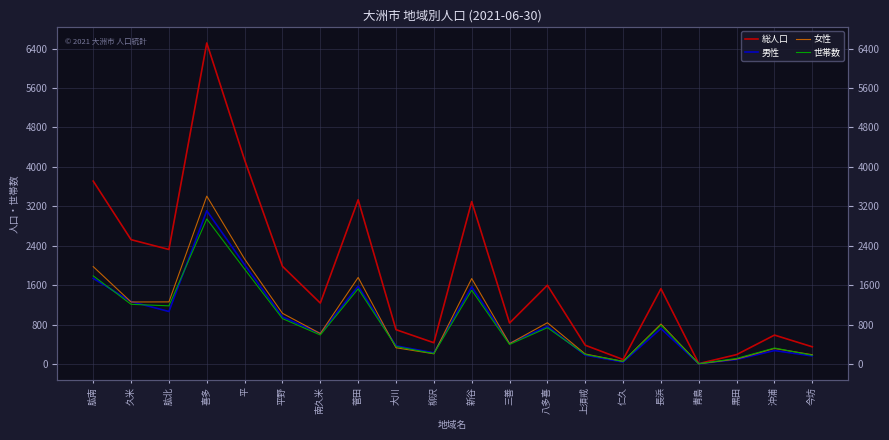

True or false: 女性 has more than 2 points higher than both neighbors.

True